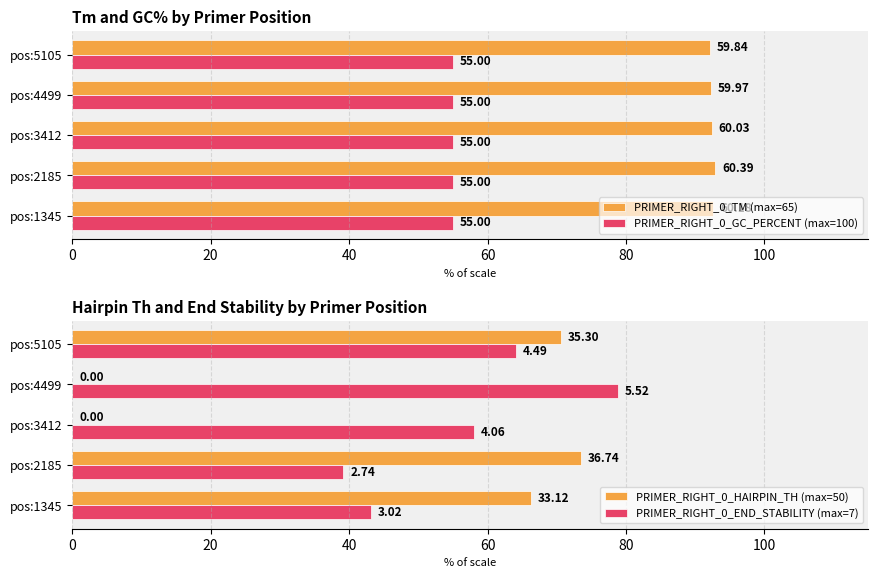

Is the value of PRIMER_RIGHT_0_TM (max=65) at pos:3412 greater than the value of PRIMER_RIGHT_0_GC_PERCENT (max=100) at pos:4499?

Yes